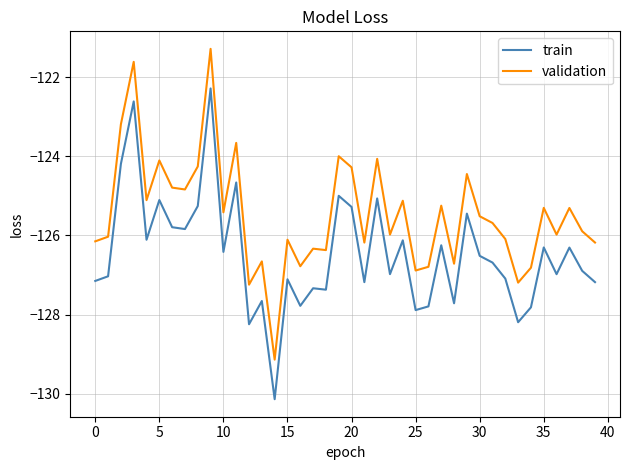

Rank the series by their average value, from highest to lowest.

validation, train